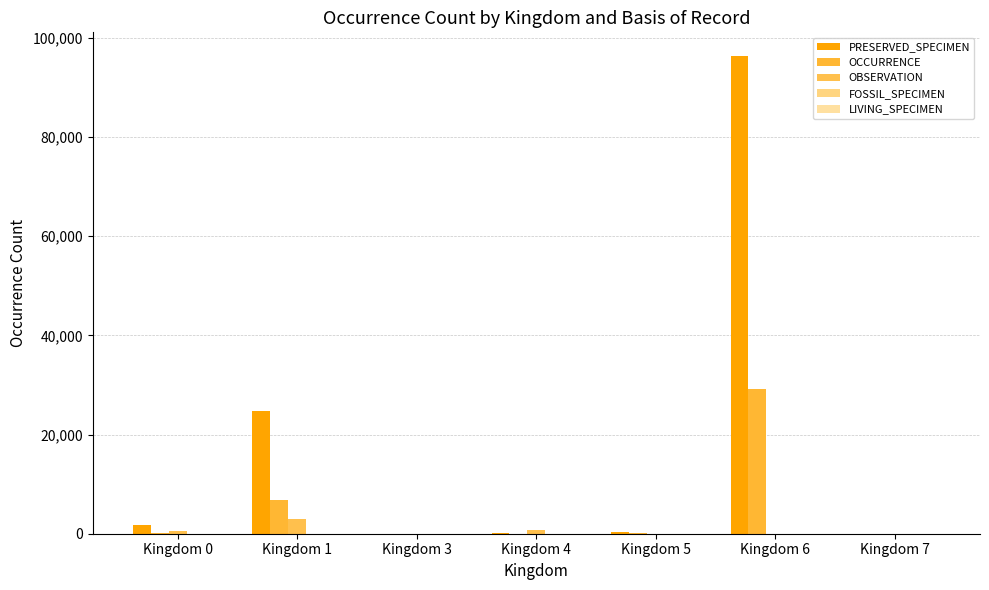

Are the bars grouped side by side (vs. stacked)?

Yes